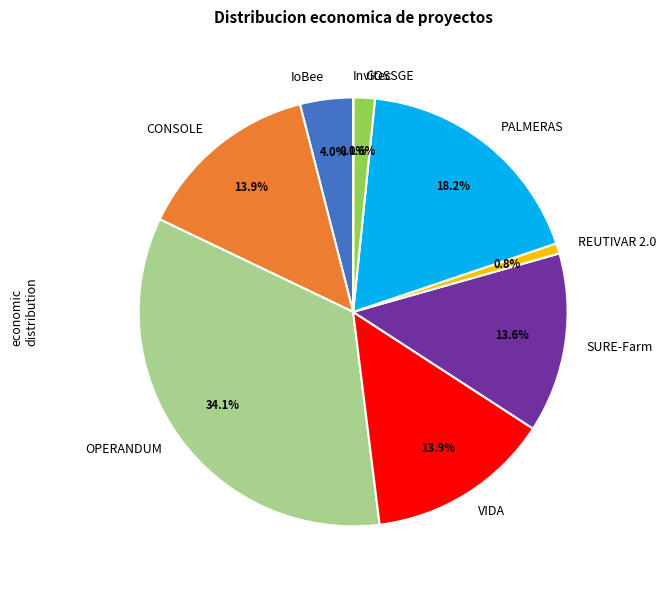

The OPERANDUM slice represents 28% of the pie. True or false?

False